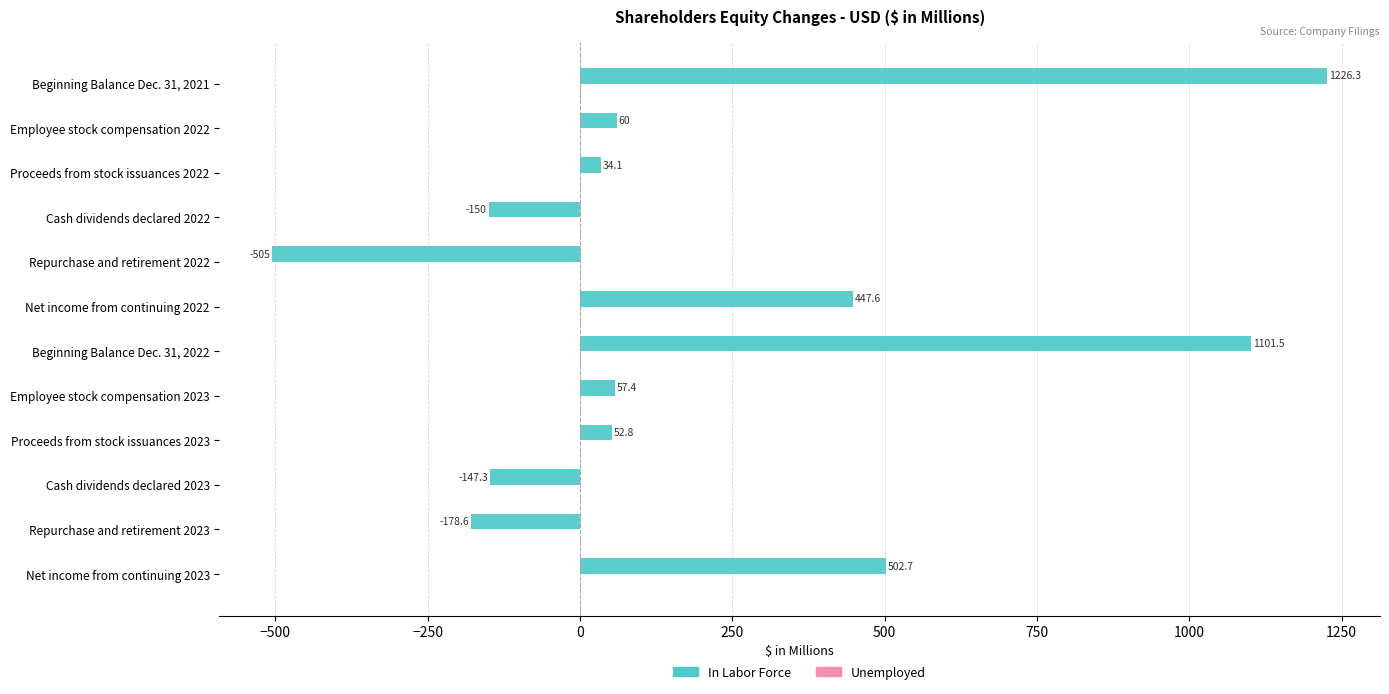

What is the average value of the In Labor Force series?

208.5